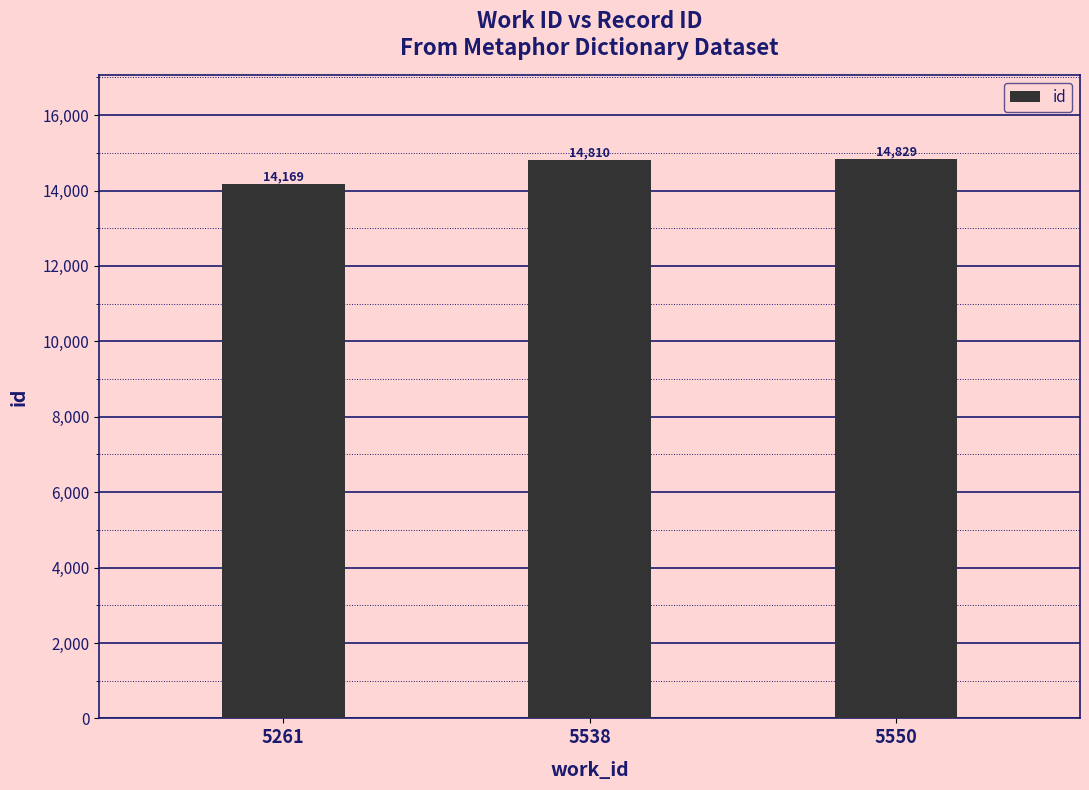

The chart shows a value of 14169 at 5261. True or false?

True